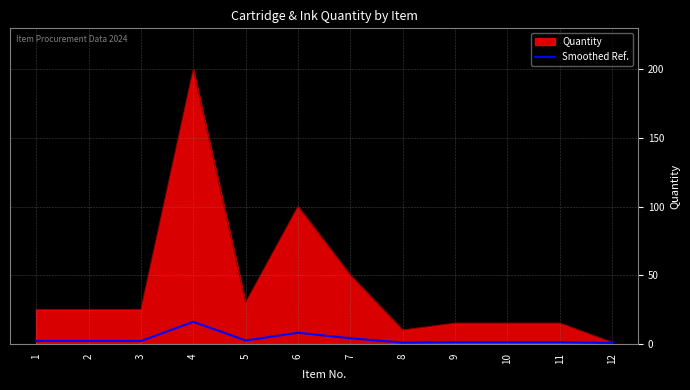

The value of Quantity at 2 is 25.0. True or false?

True